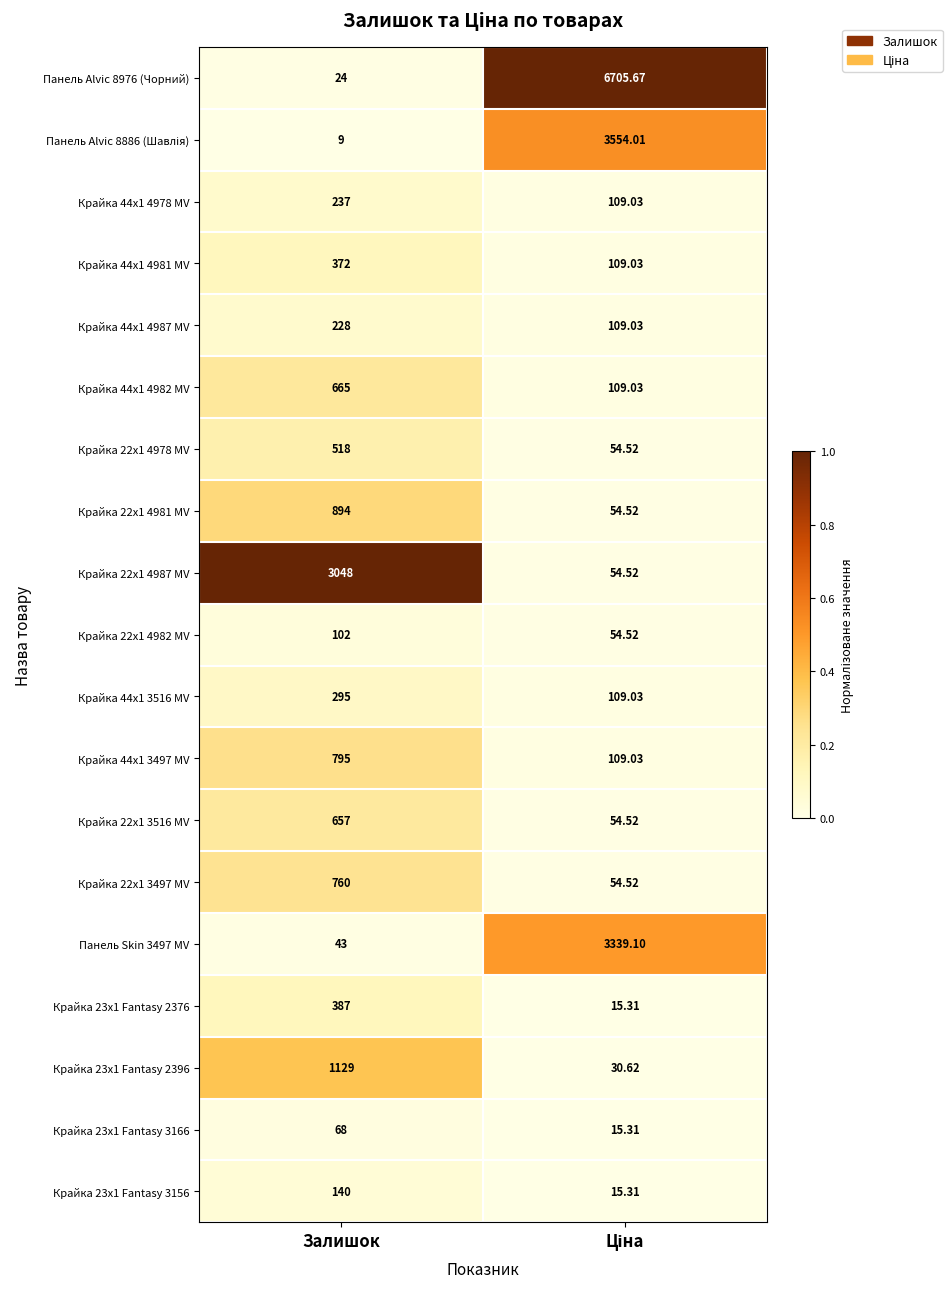

Which category has the lowest value in the Панель Alvic 8976 (Чорний) series?

Залишок